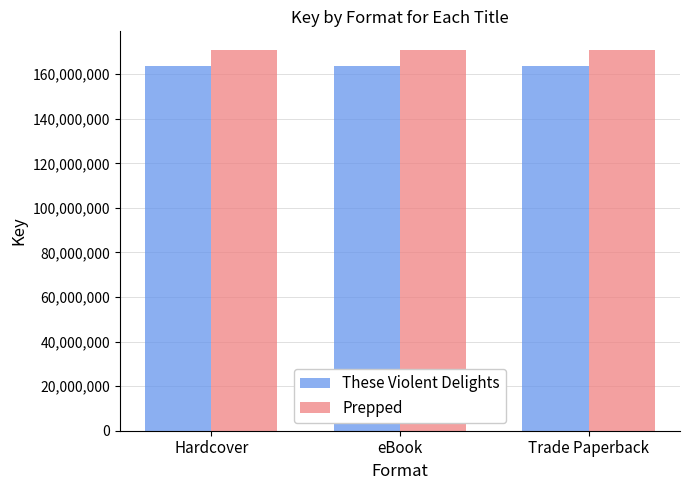

How many bars are there in each group?

2